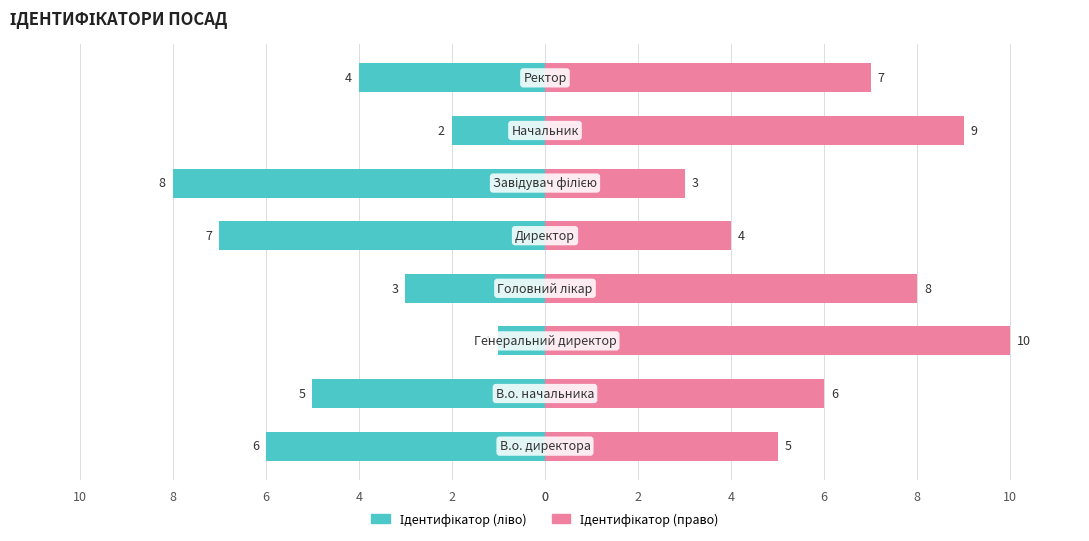

How many values in the Ідентифікатор (ліво) series exceed -4?

3